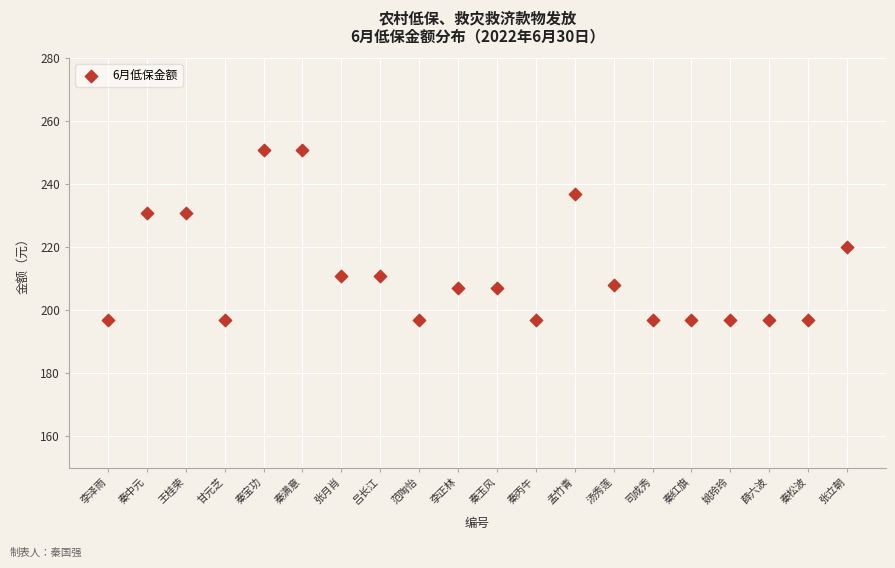

What is the range of Y values (max minus min)?

54